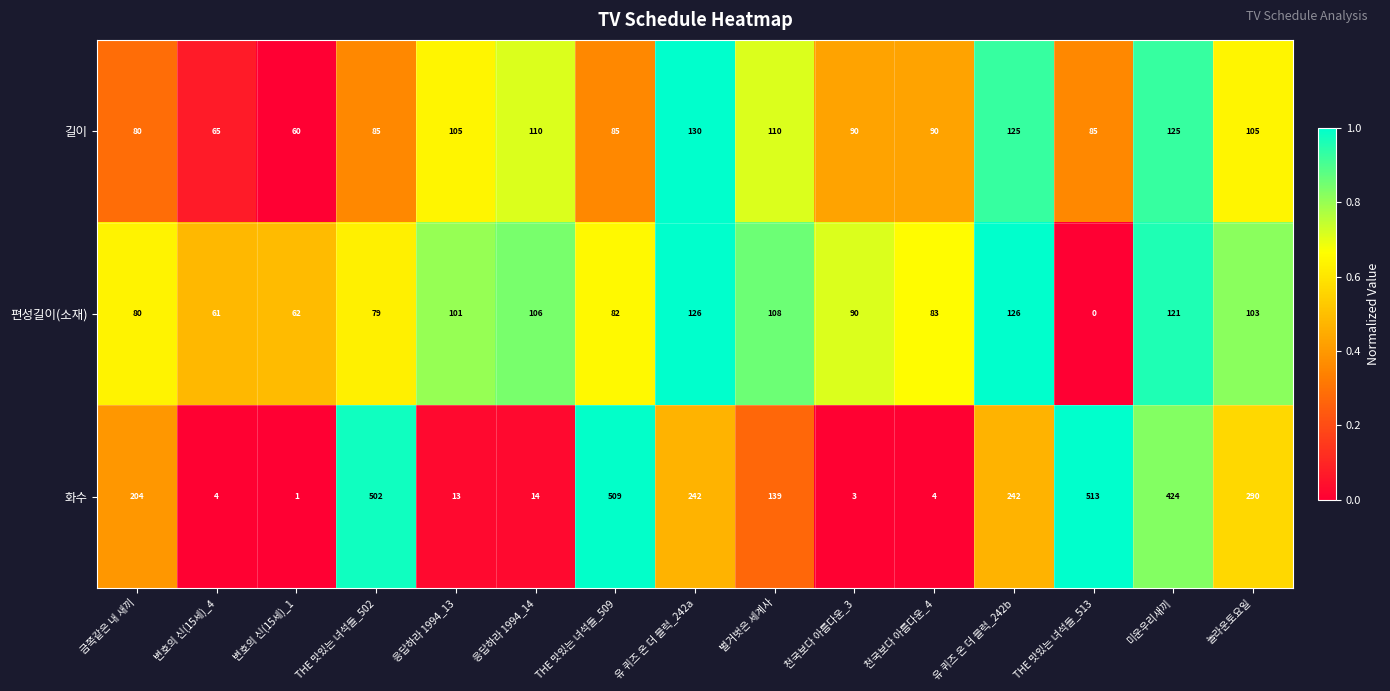

Rank the series at 놀라운토요일 from lowest to highest value.

편성길이(소재), 길이, 화수